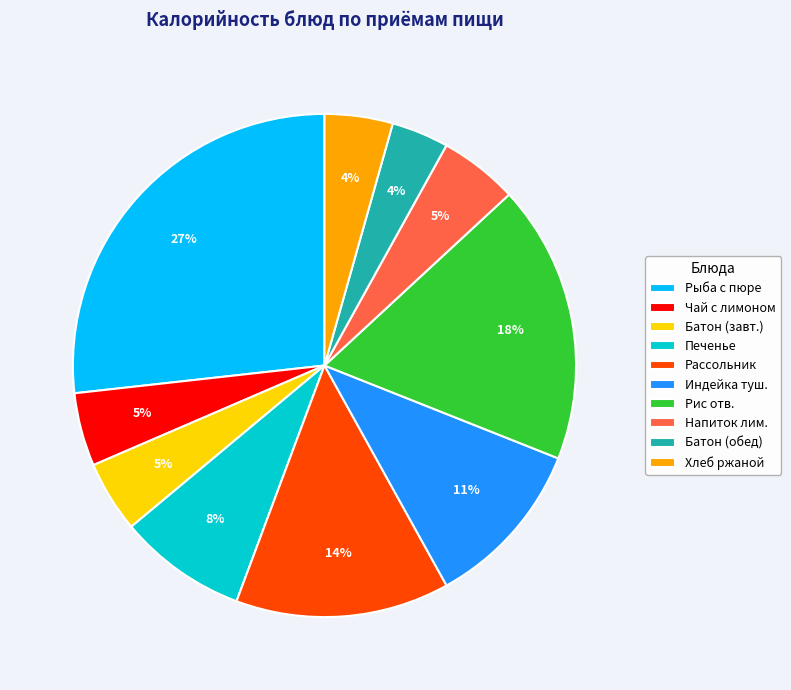

Between Батон (обед) and Индейка туш., which is larger?

Индейка туш.